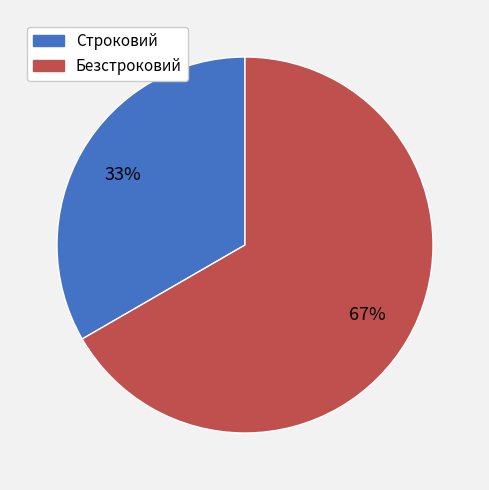

Which category has the biggest portion of the pie?

Безстроковий